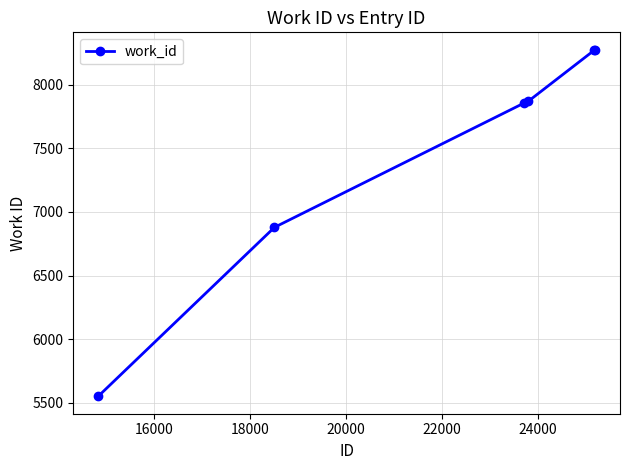

What is the difference between the maximum and minimum values?

2726